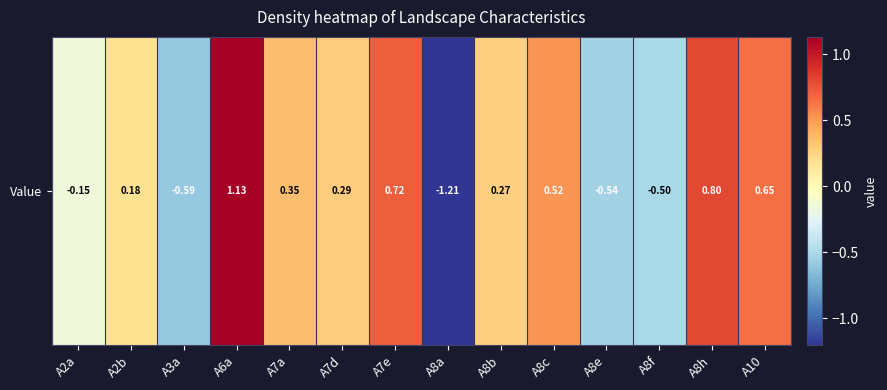

Rank the categories by value from highest to lowest.

A6a, A8h, A7e, A10, A8c, A7a, A7d, A8b, A2b, A2a, A8f, A8e, A3a, A8a